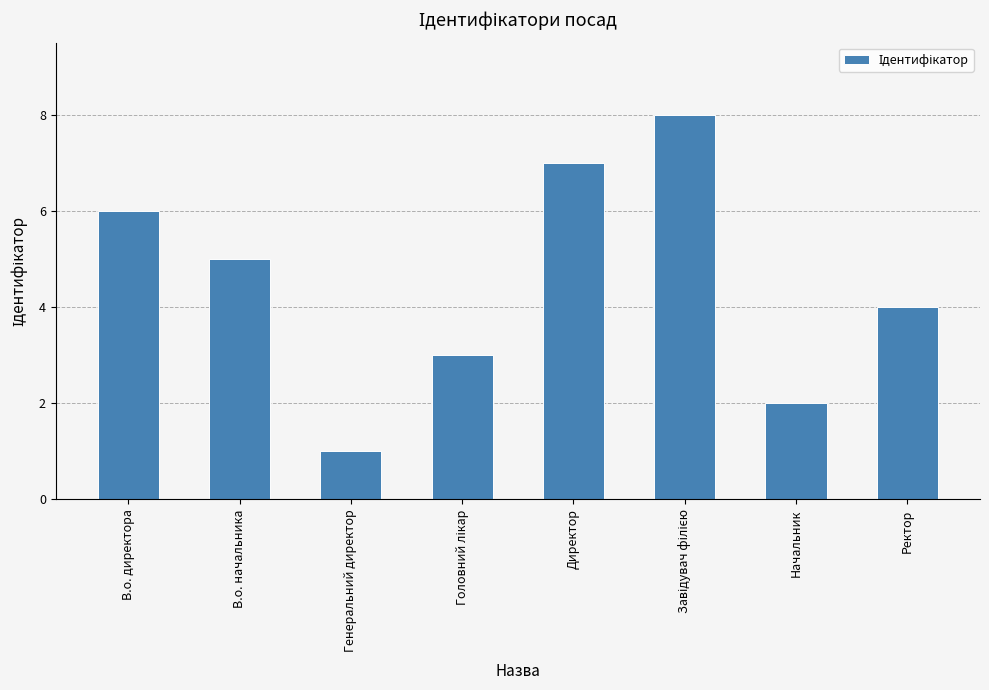

At which label does the data first exceed 5?

В.о. директора